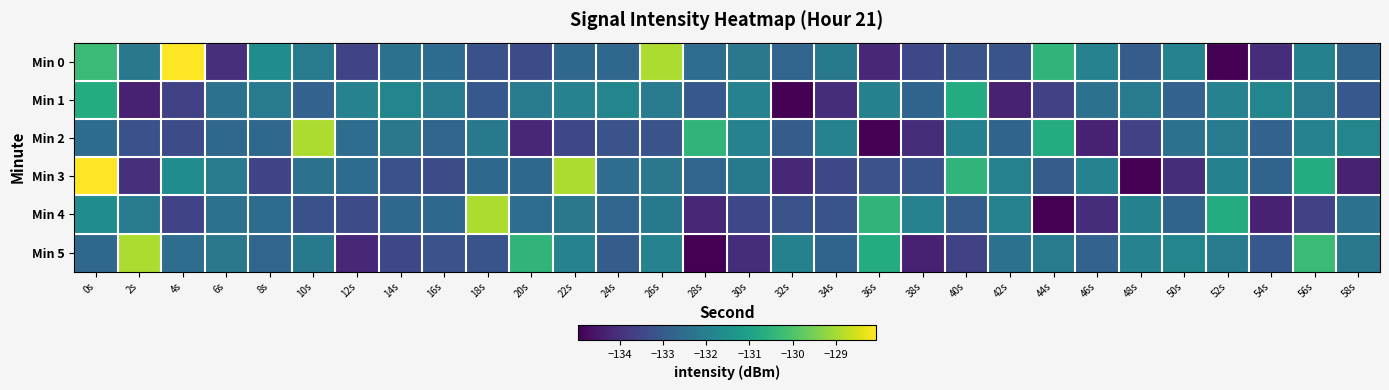

At which category is the sum across all series the highest?

0s